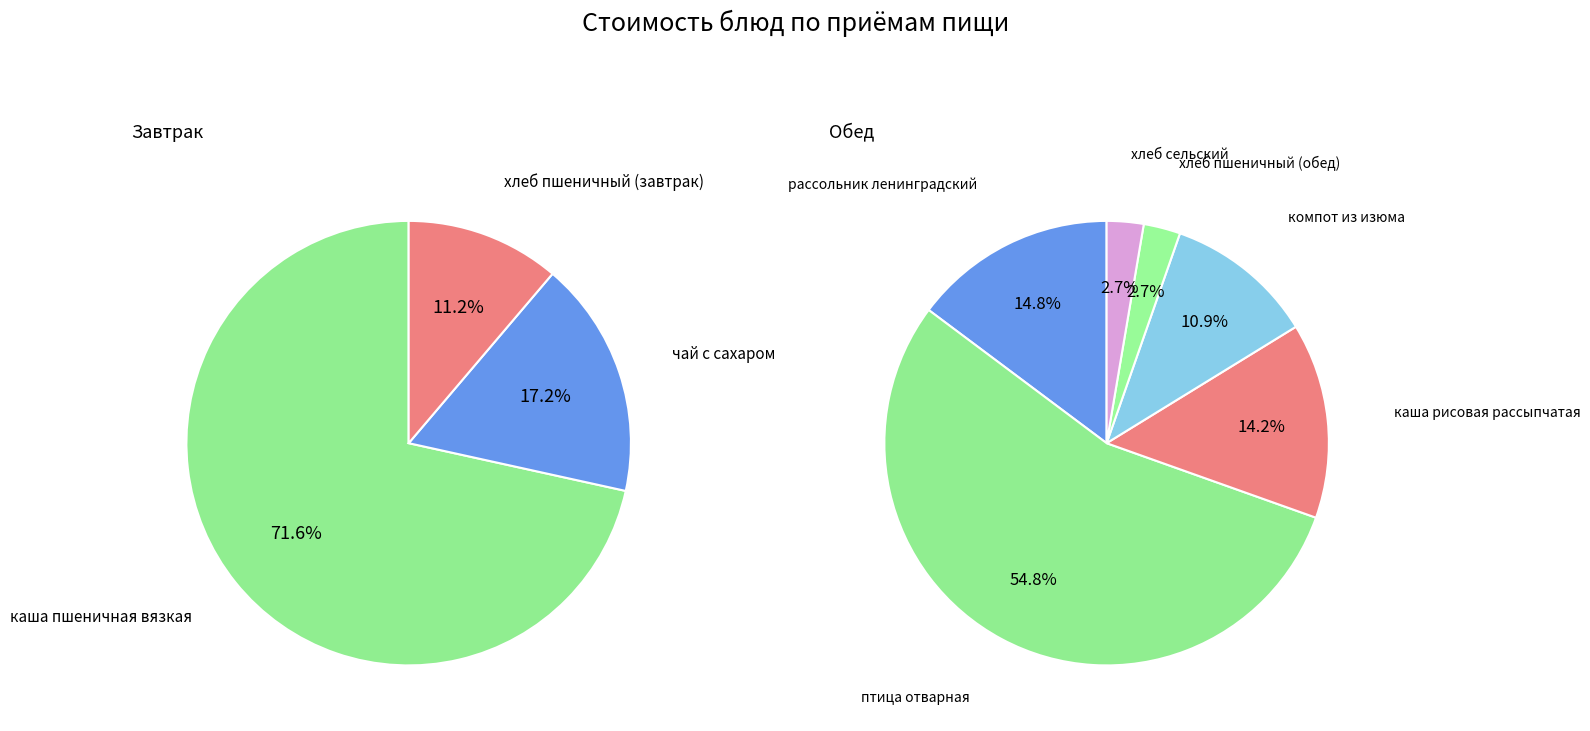

What is the total percentage of чай с сахаром and каша пшеничная вязкая?

88.8%